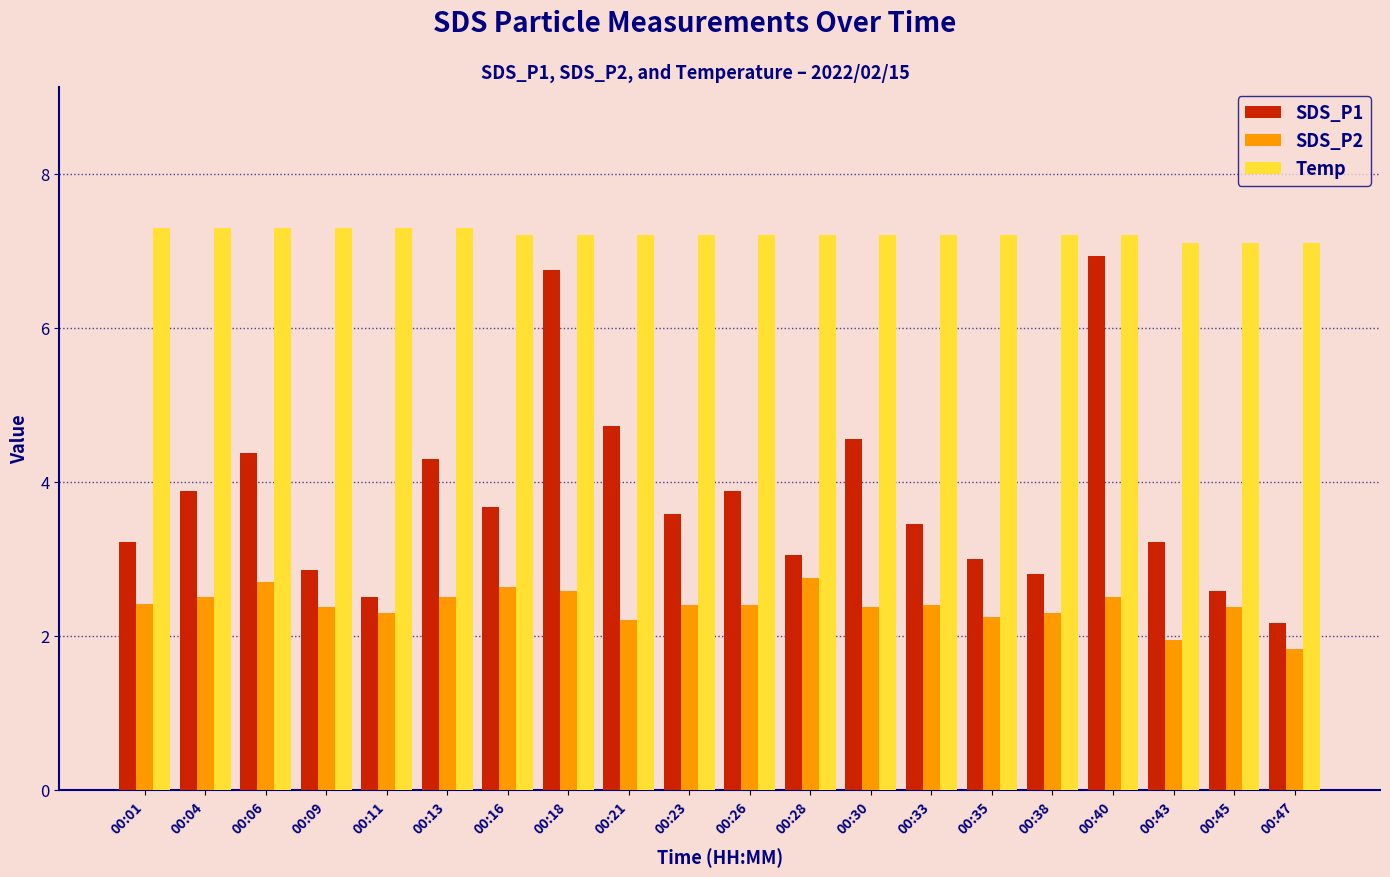

How many bars are there in each group?

3